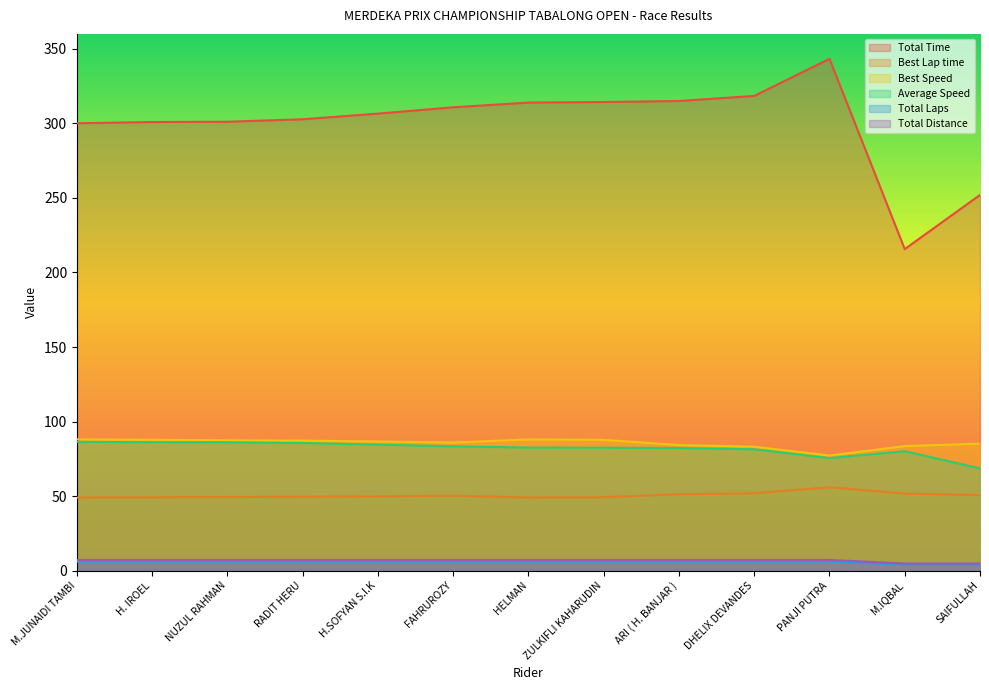

True or false: Best Speed and Average Speed cross at least once.

False